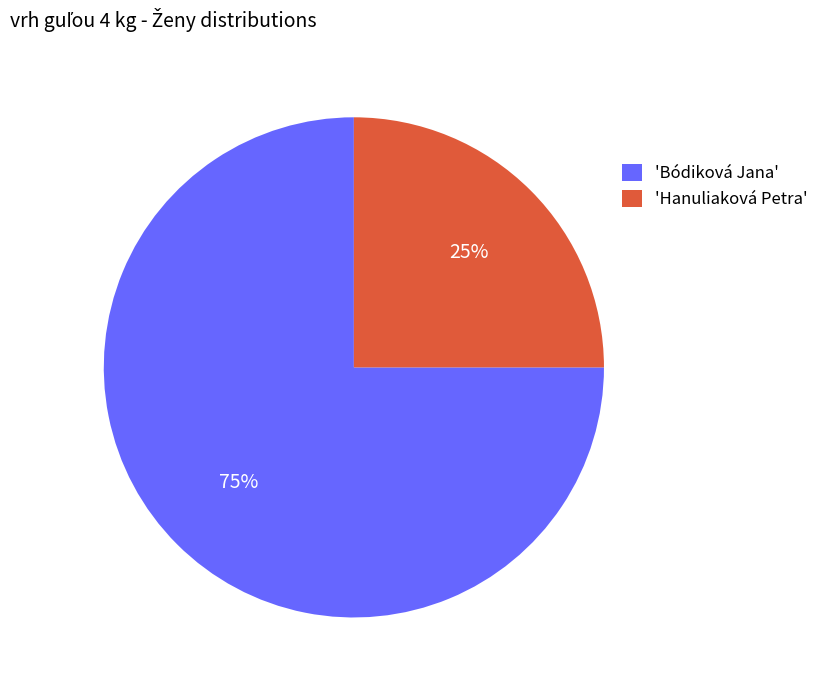

To the nearest percent, what portion does 'Bódiková Jana' represent?

75%